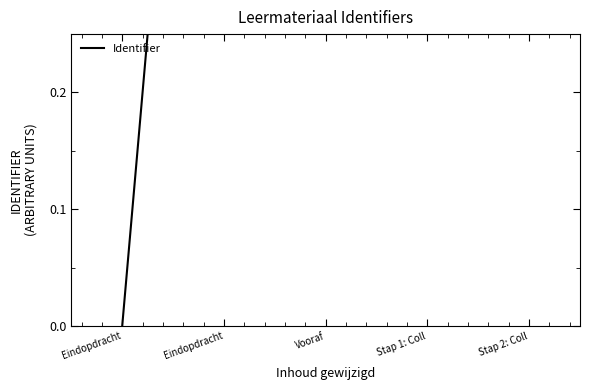

True or false: there are more than 1 points higher than both neighbors.

False